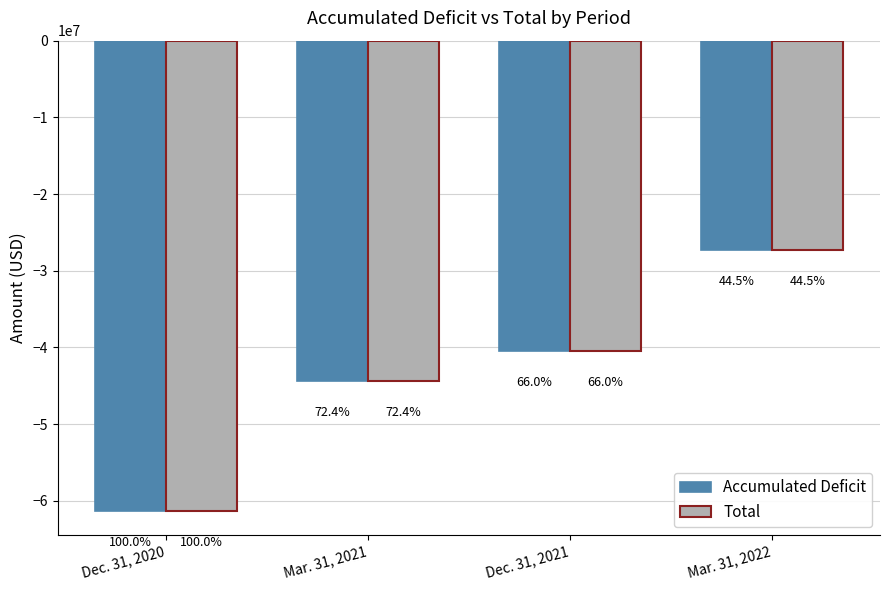

What is the average value of the Accumulated Deficit series?

-43404461